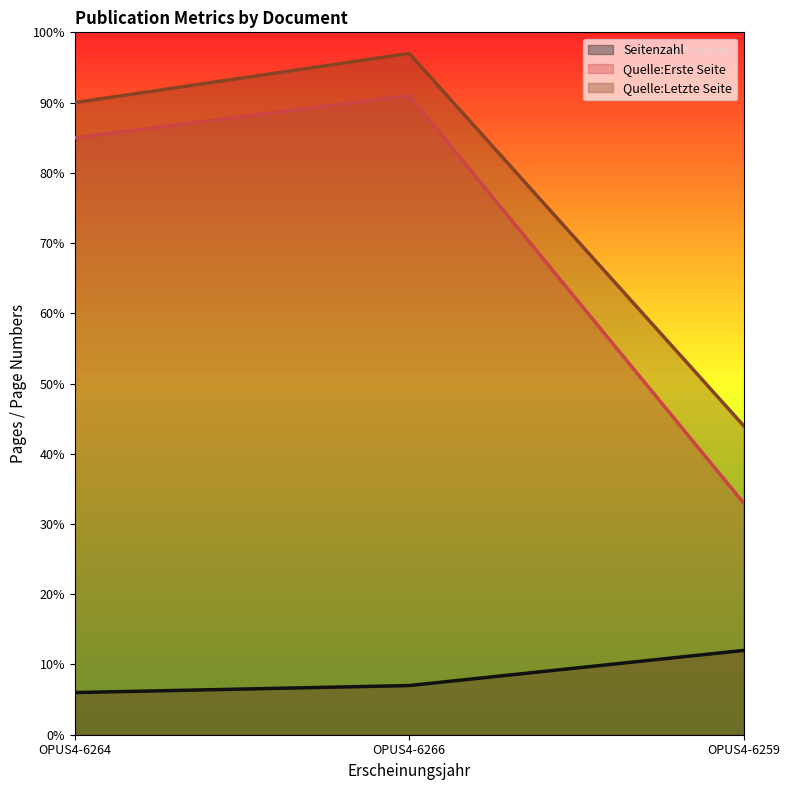

List the series in order of their peak value, highest first.

Quelle:Letzte Seite, Quelle:Erste Seite, Seitenzahl